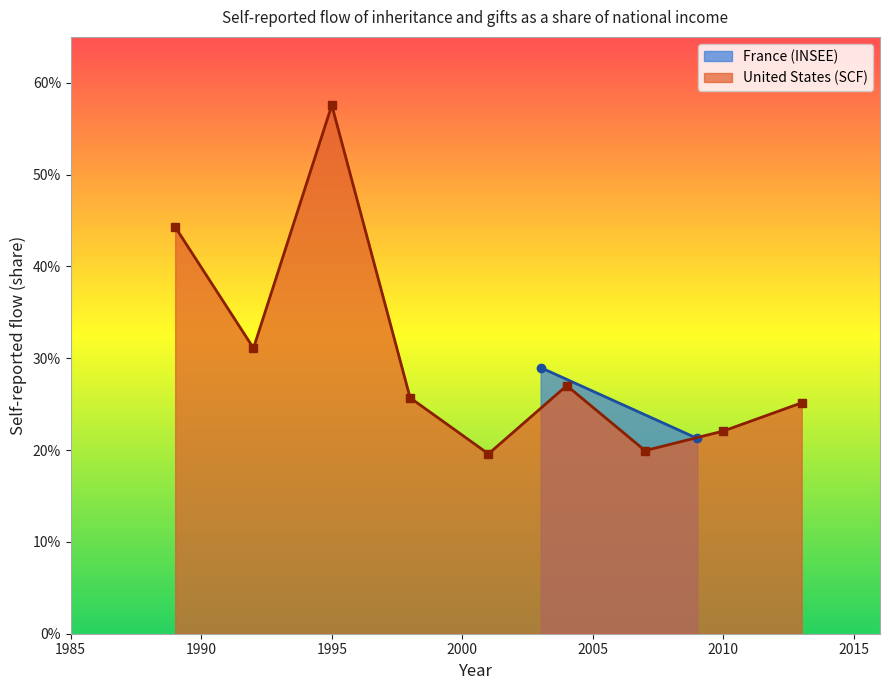

At which category does the chart reach its peak across all series?

1995